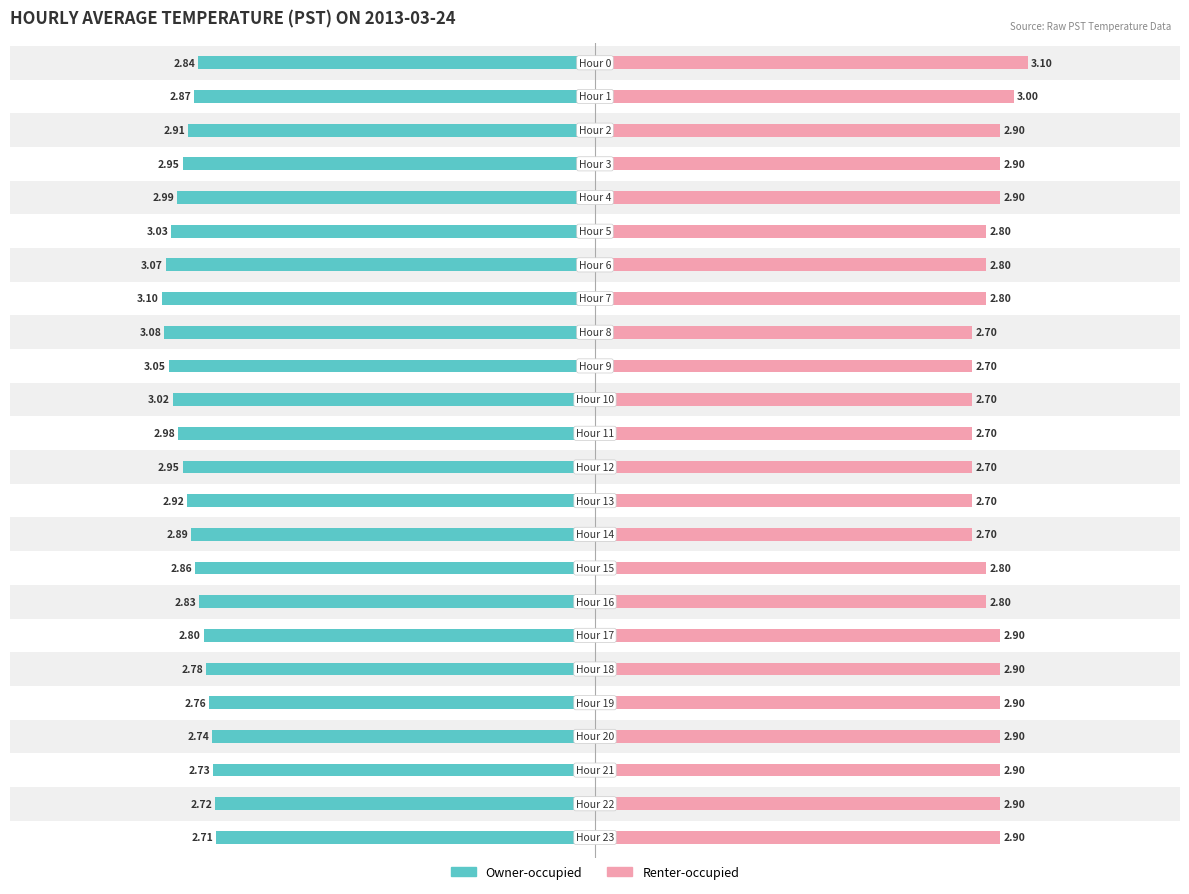

What is the value of the Owner-occupied bar at the 9th from the left?

-3.1